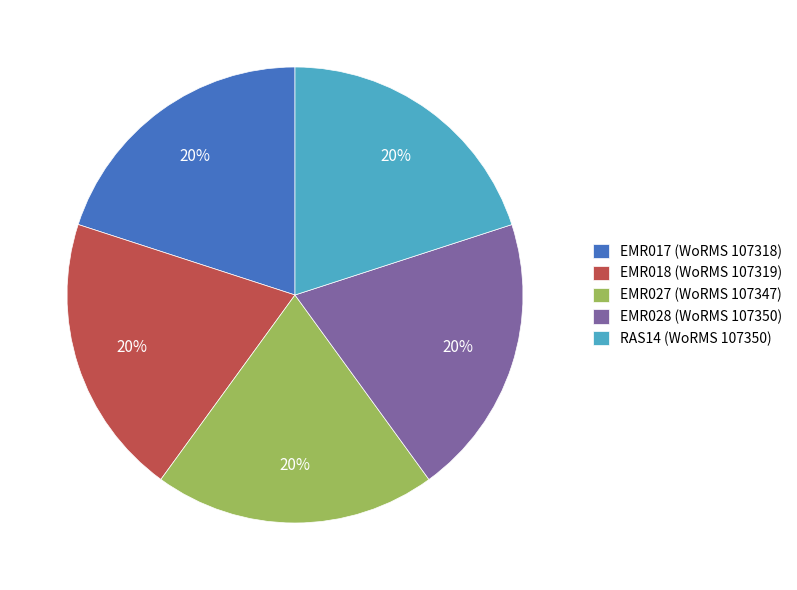

To the nearest percent, what is the average slice percentage?

20%